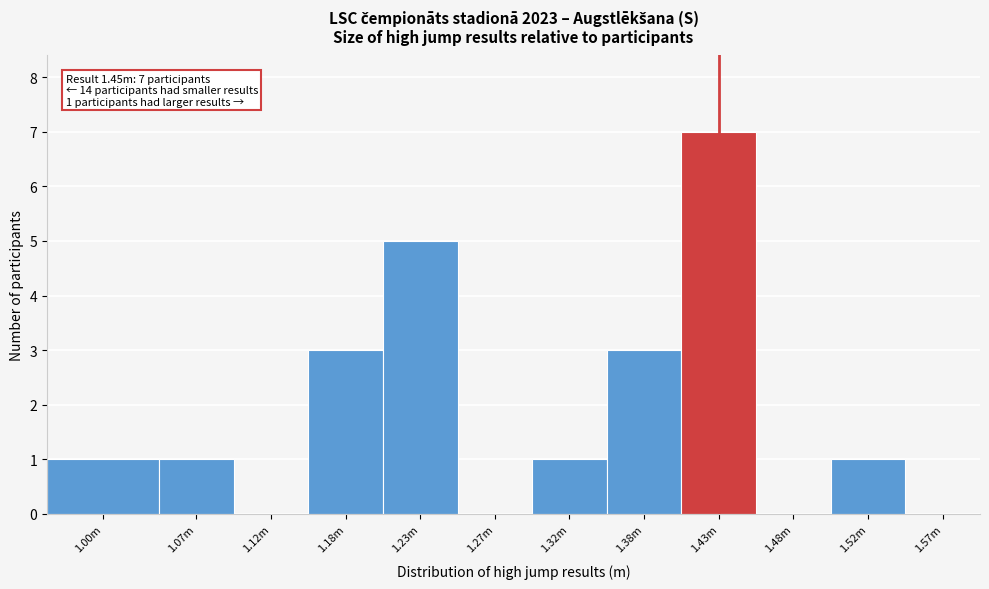

Reading left to right, transcribe all the data shown in this chart.

1.00m=1	1.07m=1	1.12m=0	1.18m=3	1.23m=5	1.27m=0	1.32m=1	1.38m=3	1.43m=7	1.48m=0	1.52m=1	1.57m=0